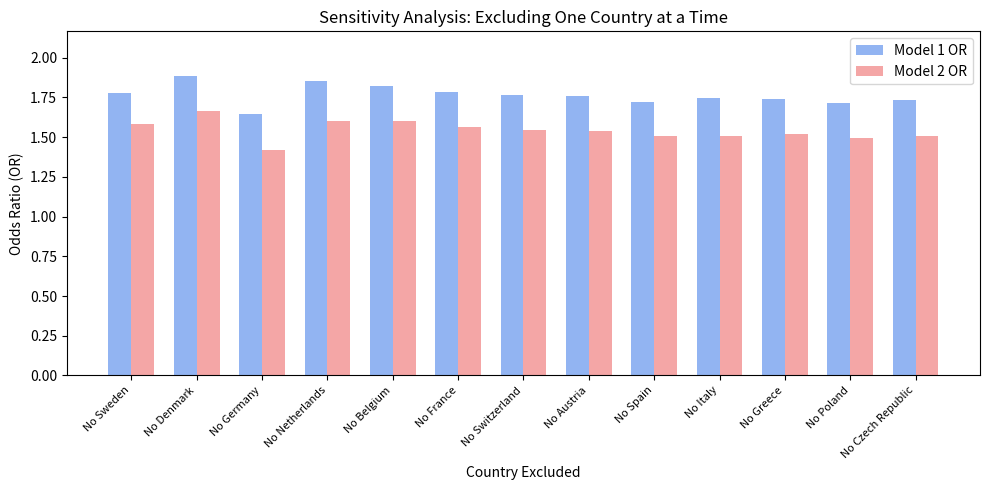

How many bars are there in each group?

2